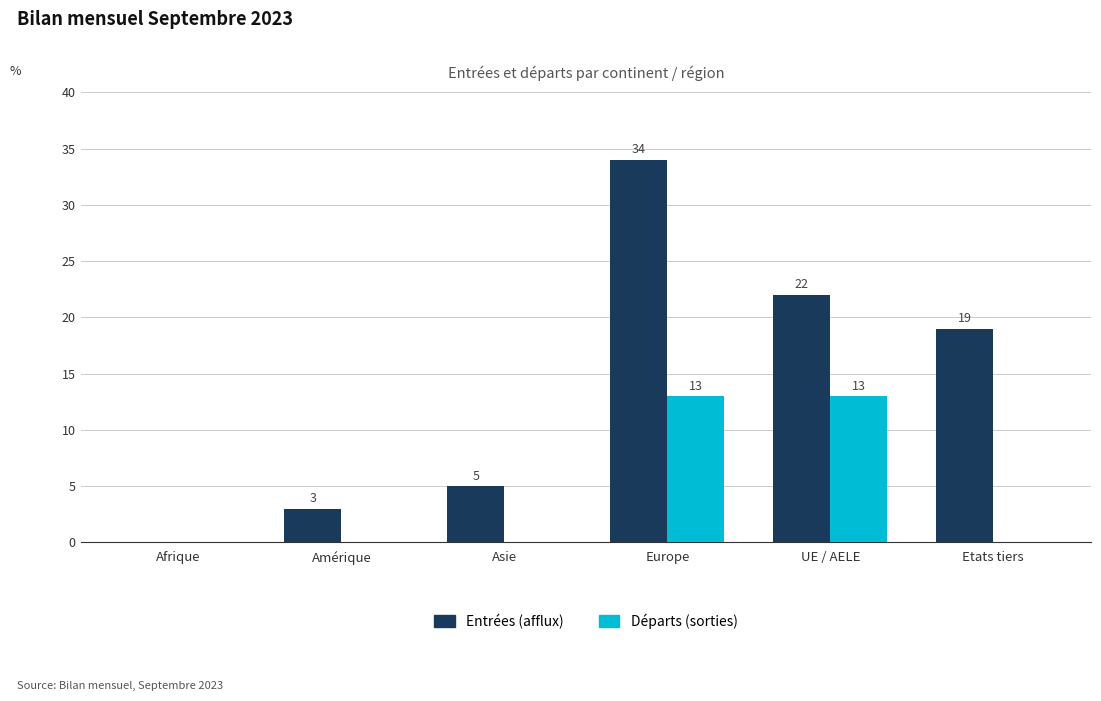

Which series has the largest total across all categories?

Entrées (afflux)